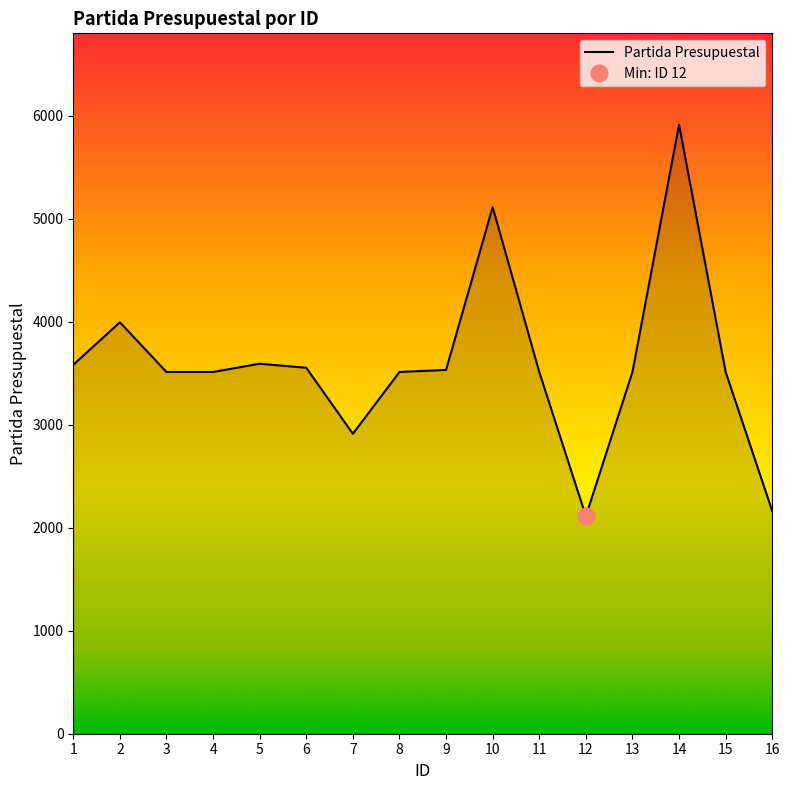

Rank the categories by value from highest to lowest.

14, 10, 2, 5, 1, 6, 9, 3, 4, 8, 11, 13, 15, 7, 16, 12